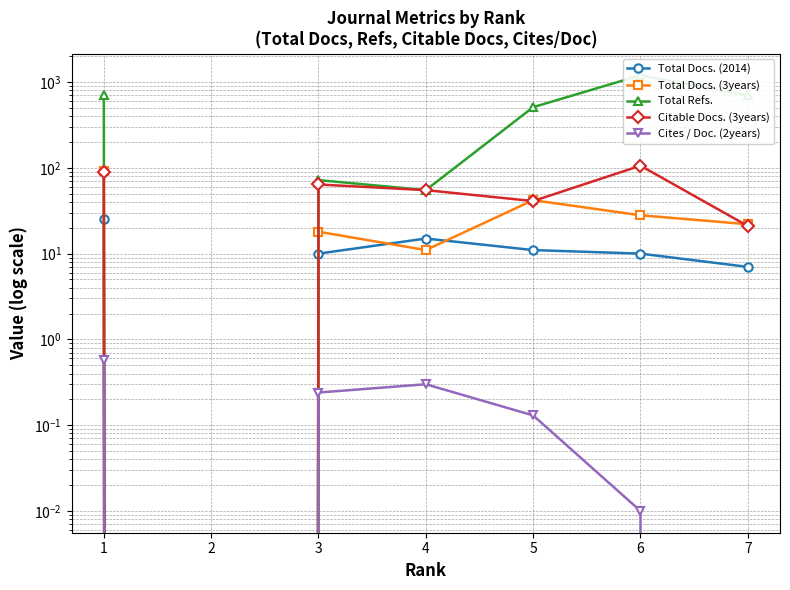

The Total Docs. (2014) series shows 10.0 at 6. True or false?

True